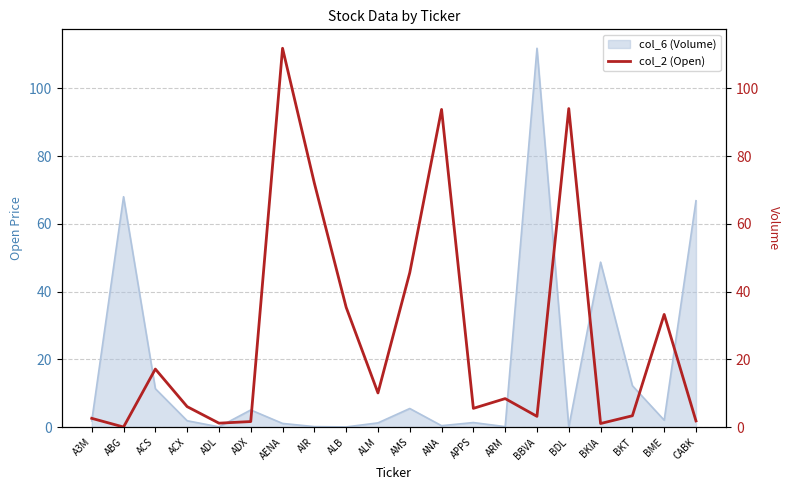

Which category has the lowest value across all series?

ABG